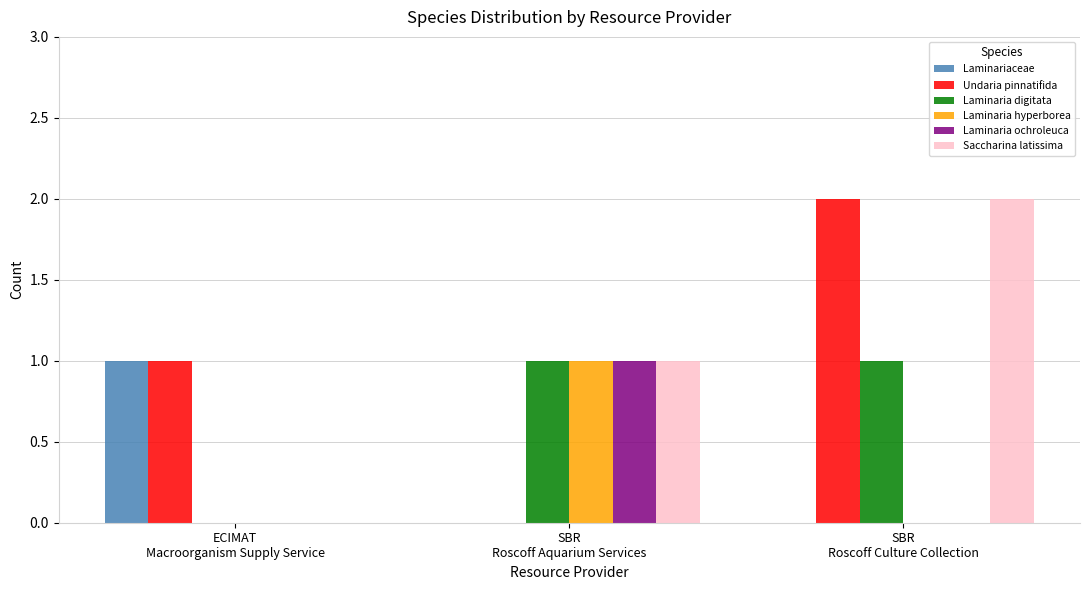

Is it true that Laminaria digitata equals 1 at SBR
Roscoff Culture Collection?

True